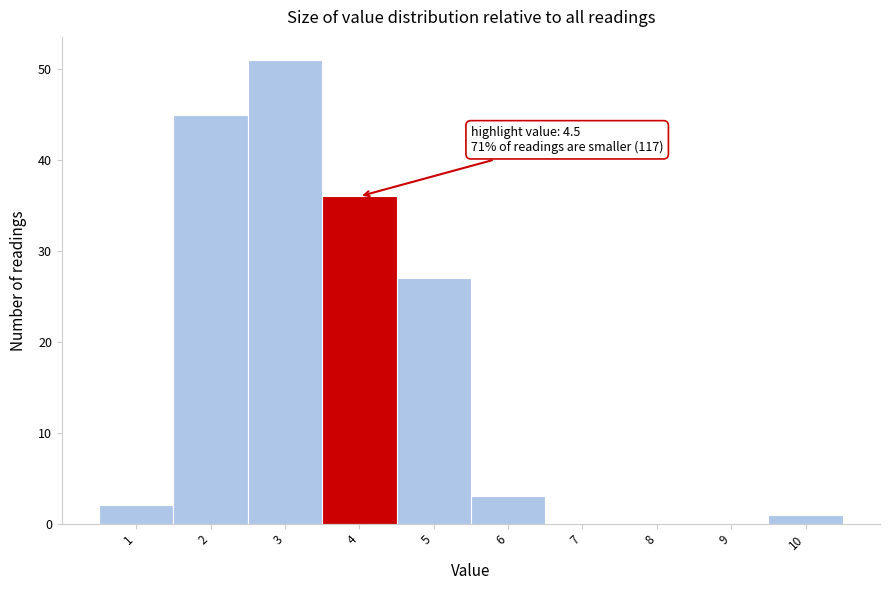

Reading left to right, list all the values displayed in this chart.

1=2	2=45	3=51	4=36	5=27	6=3	7=0	8=0	9=0	10=1